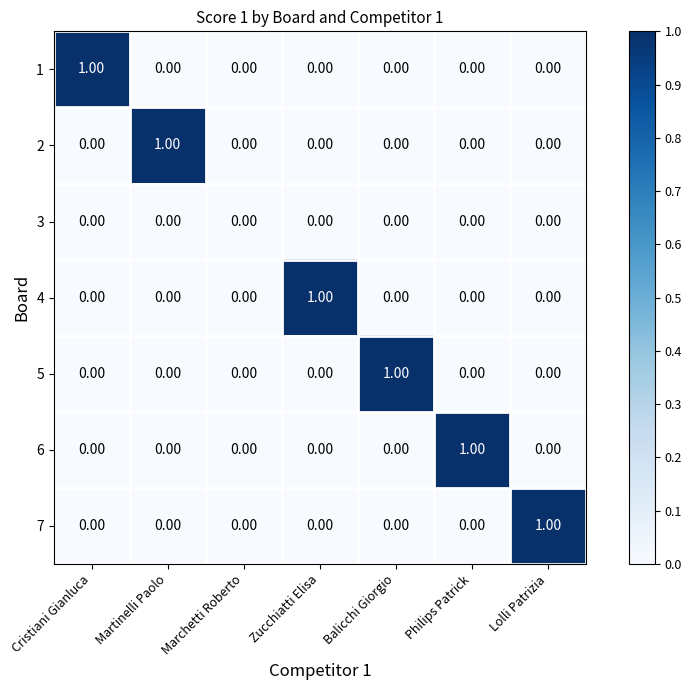

Which category has the highest value in the 4 series?

Zucchiatti Elisa